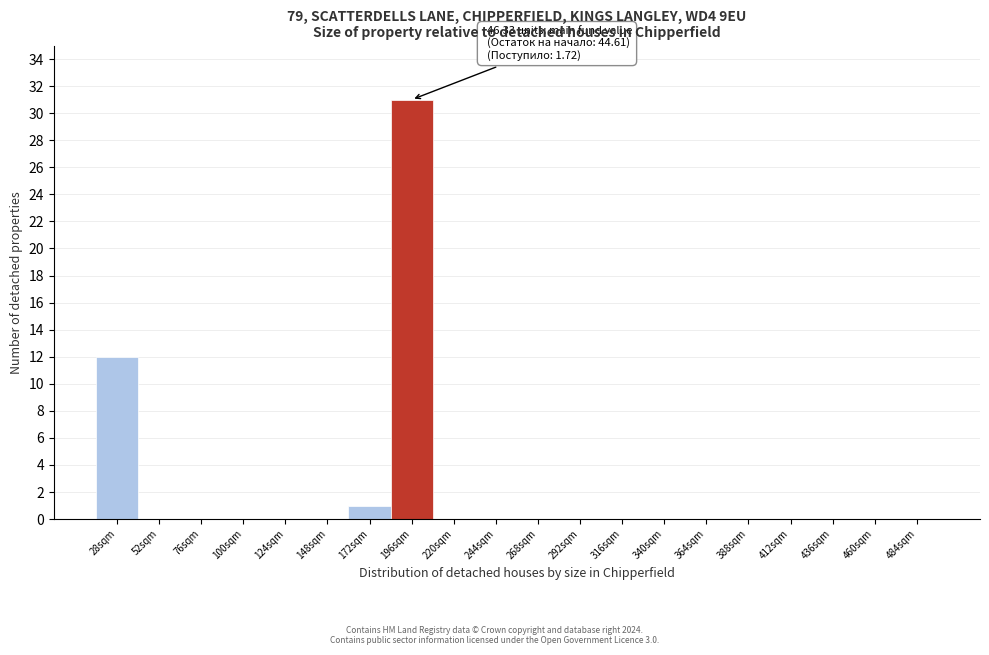

Reading left to right, list all the values displayed in this chart.

28sqm=12	52sqm=0	76sqm=0	100sqm=0	124sqm=0	148sqm=0	172sqm=1	196sqm=31	220sqm=0	244sqm=0	268sqm=0	292sqm=0	316sqm=0	340sqm=0	364sqm=0	388sqm=0	412sqm=0	436sqm=0	460sqm=0	484sqm=0